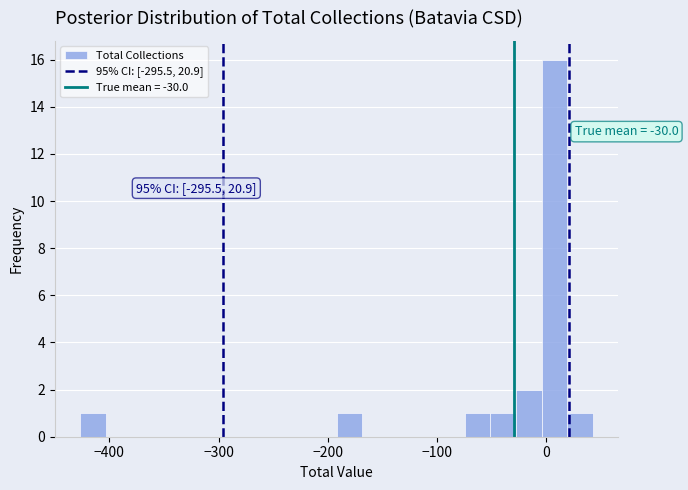

Around what value on the x-axis is the tallest bar? Give the approximate position of its centre, as read against the axis.

10